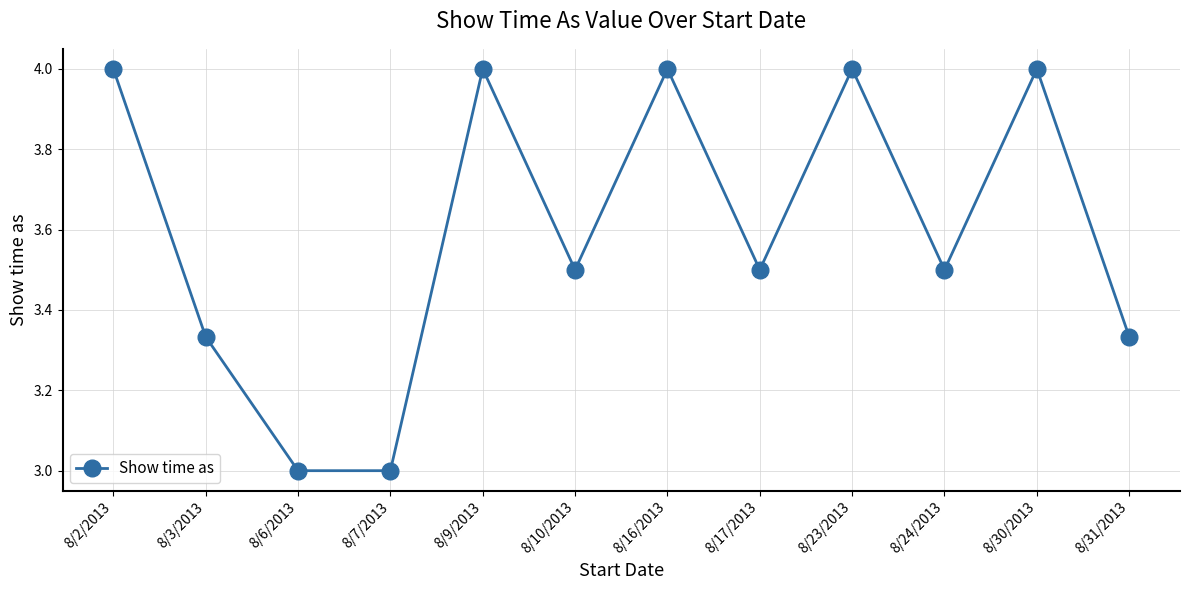

What is the maximum value shown in the chart?

4.0